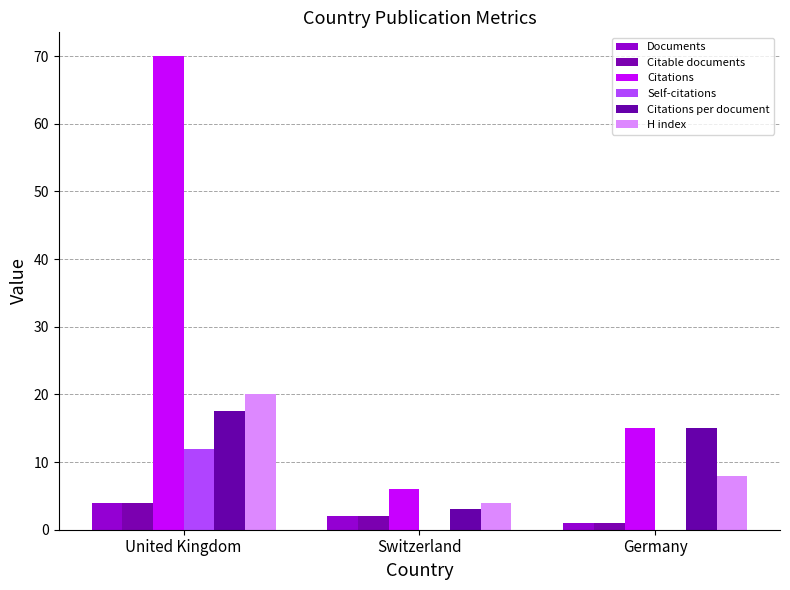

Rank the series at Germany from lowest to highest value.

Self-citations, Documents, Citable documents, H index, Citations, Citations per document